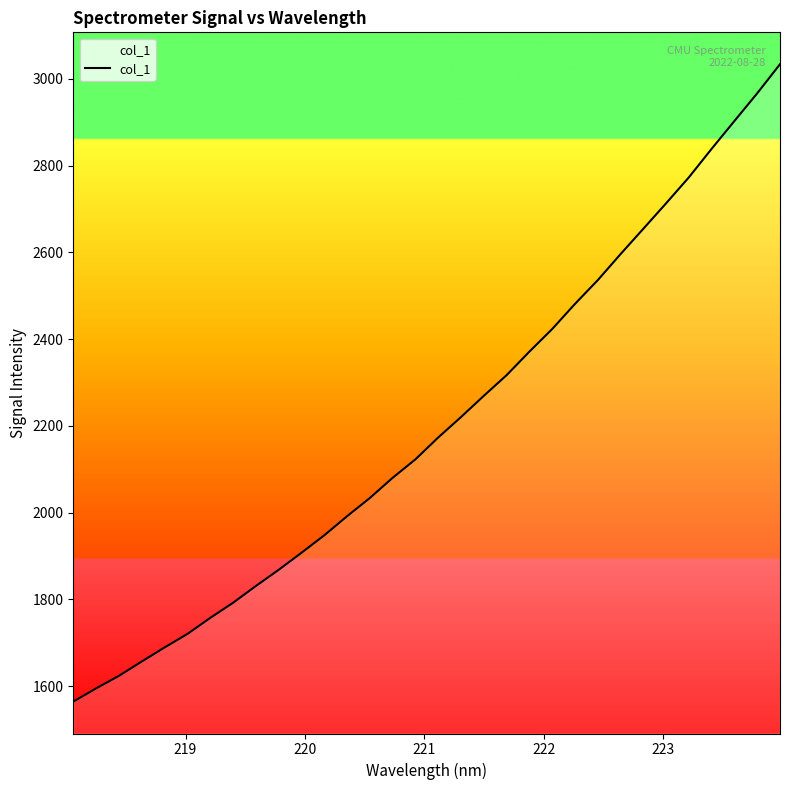

What is the difference between the maximum and minimum values?

1469.0